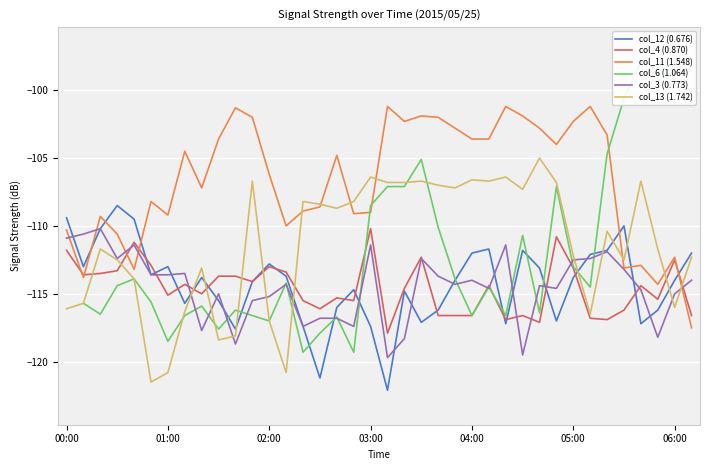

What is the total value across all series at 23?

-668.8